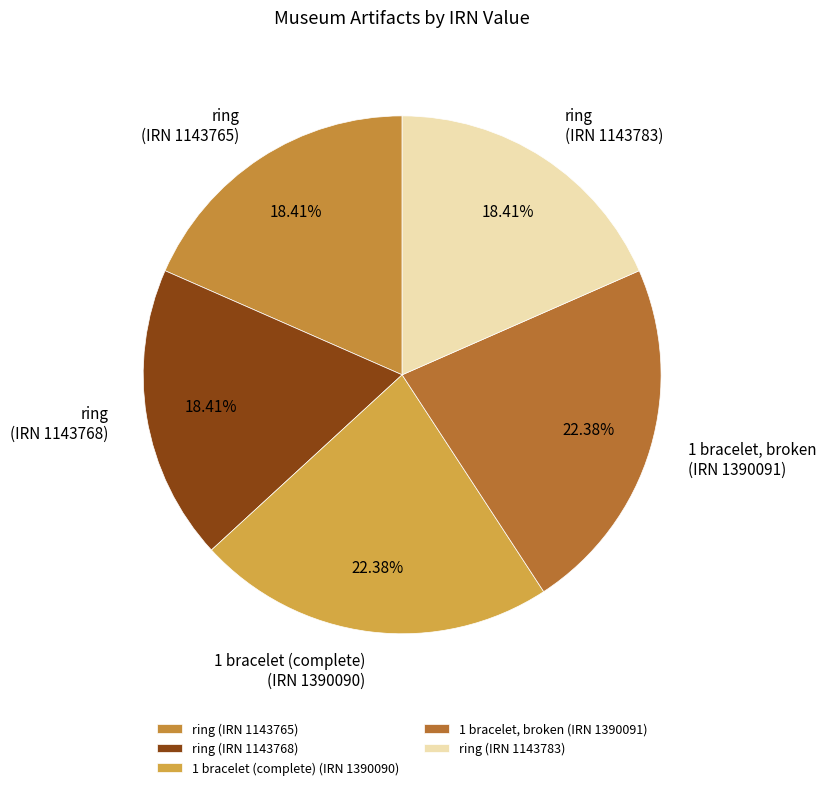

Approximately how many times larger is the value at ring (IRN 1143768) compared to 1 bracelet, broken (IRN 1390091)?

0.8